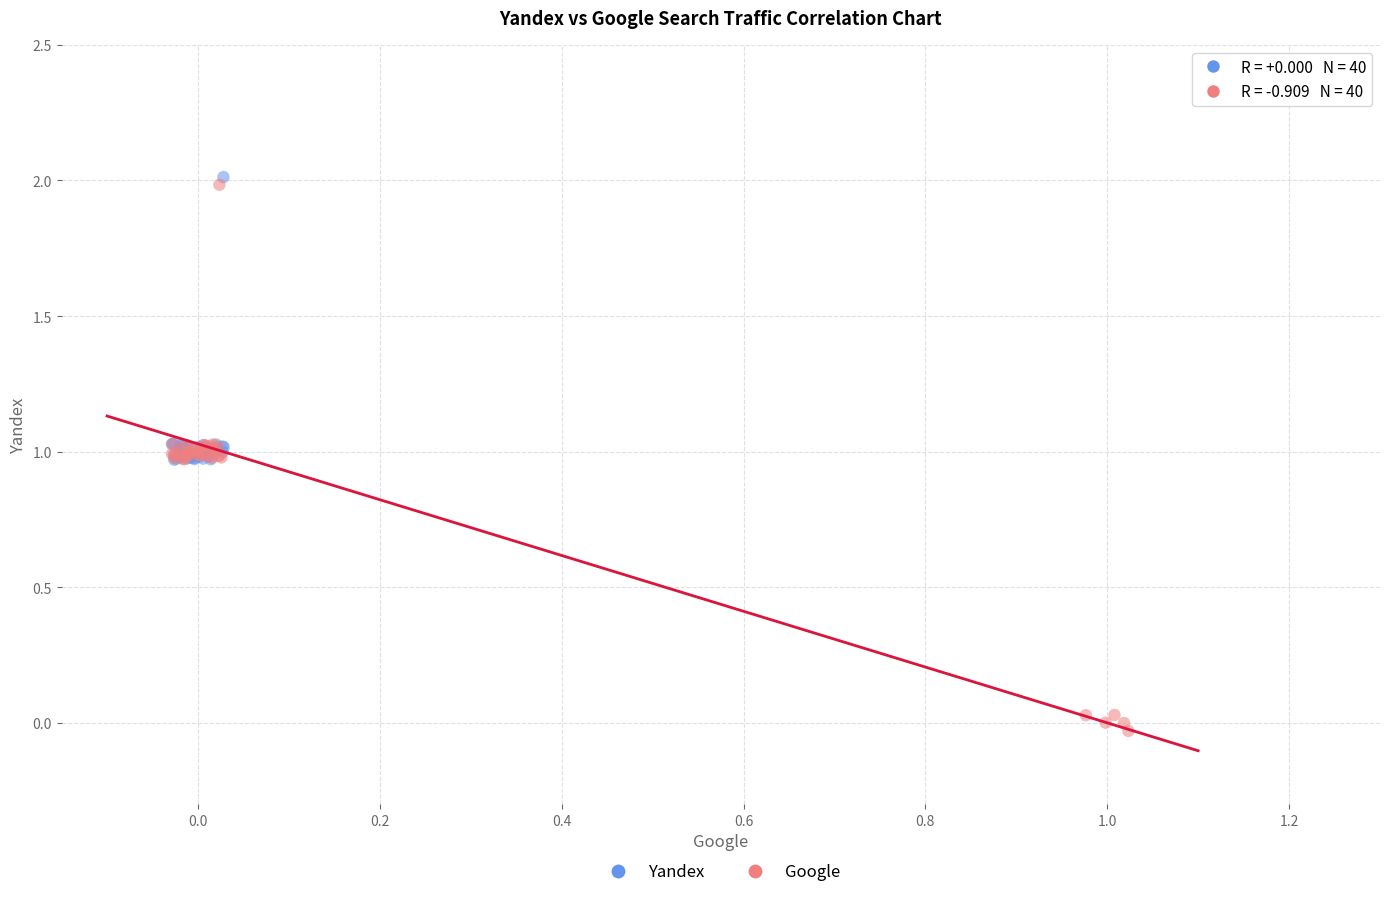

Which series has the widest spread of Y values?

Google